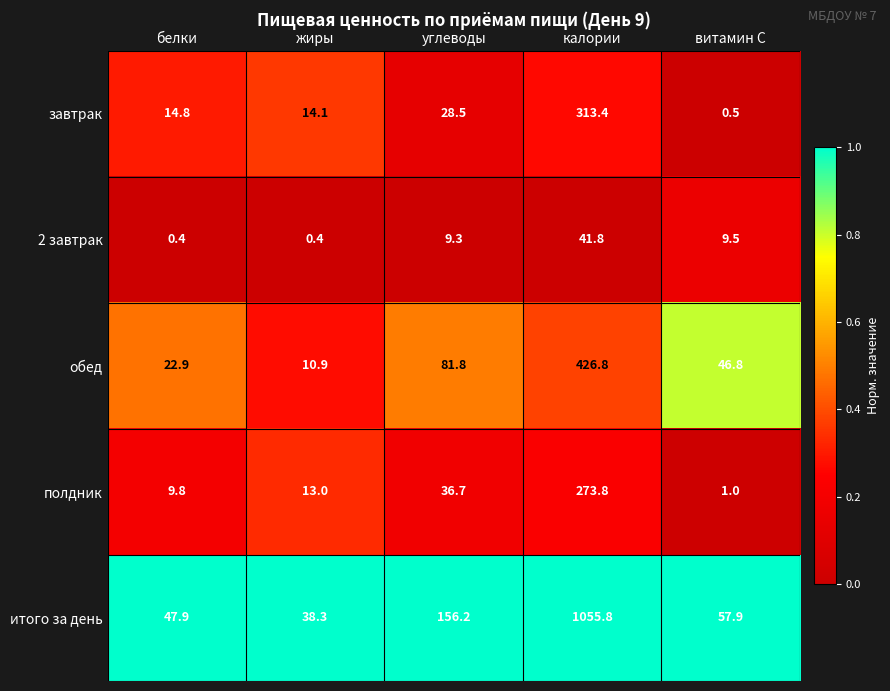

Reading left to right, list all the values displayed in this chart.

завтрак: белки=14.8	жиры=14.1	углеводы=28.5	калории=313.4	витамин С=0.5
2 завтрак: белки=0.4	жиры=0.4	углеводы=9.3	калории=41.8	витамин С=9.5
обед: белки=22.9	жиры=10.9	углеводы=81.8	калории=426.8	витамин С=46.8
полдник: белки=9.8	жиры=13.0	углеводы=36.7	калории=273.8	витамин С=1.0
итого за день: белки=47.9	жиры=38.3	углеводы=156.2	калории=1055.8	витамин С=57.9